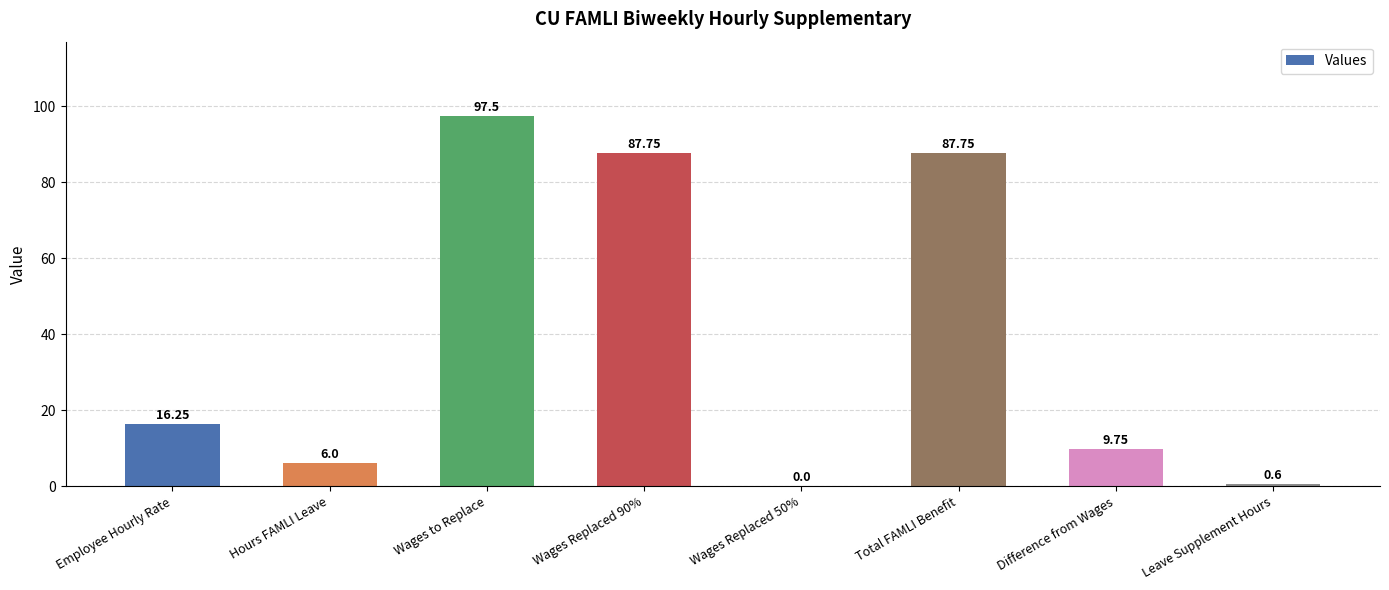

How many data points does each series have?

8